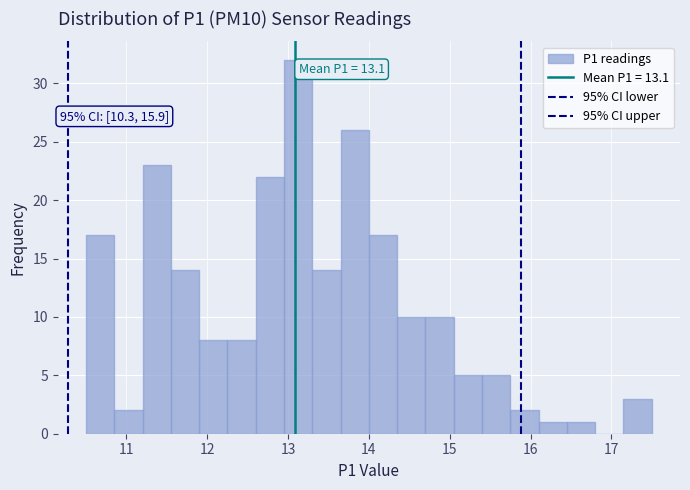

Read against the x-axis, roughly where is the centre of the tallest bar?

13.1